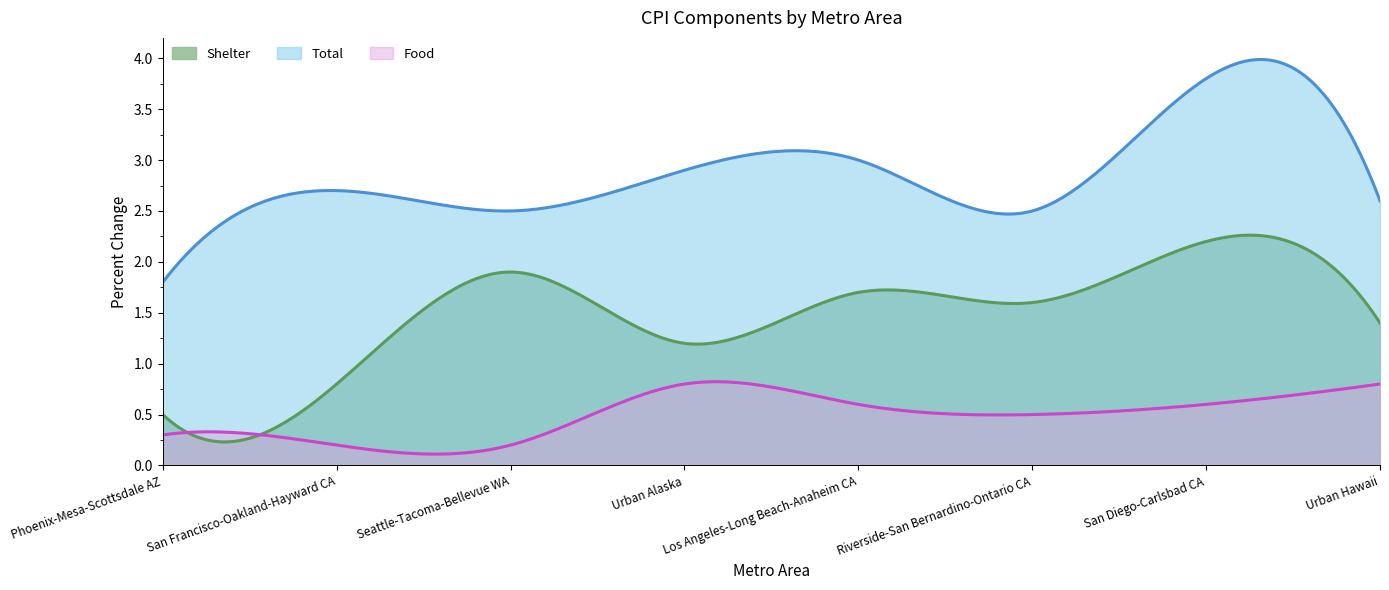

The Food series shows 0.7 at Riverside-San Bernardino-Ontario CA. True or false?

False